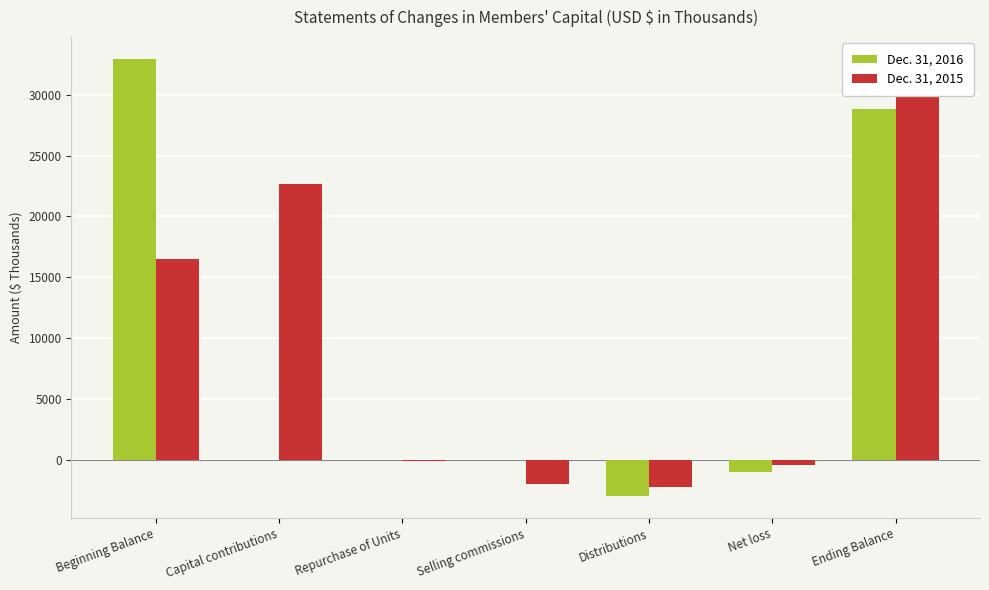

Rank the series by their average value, from highest to lowest.

Dec. 31, 2015, Dec. 31, 2016